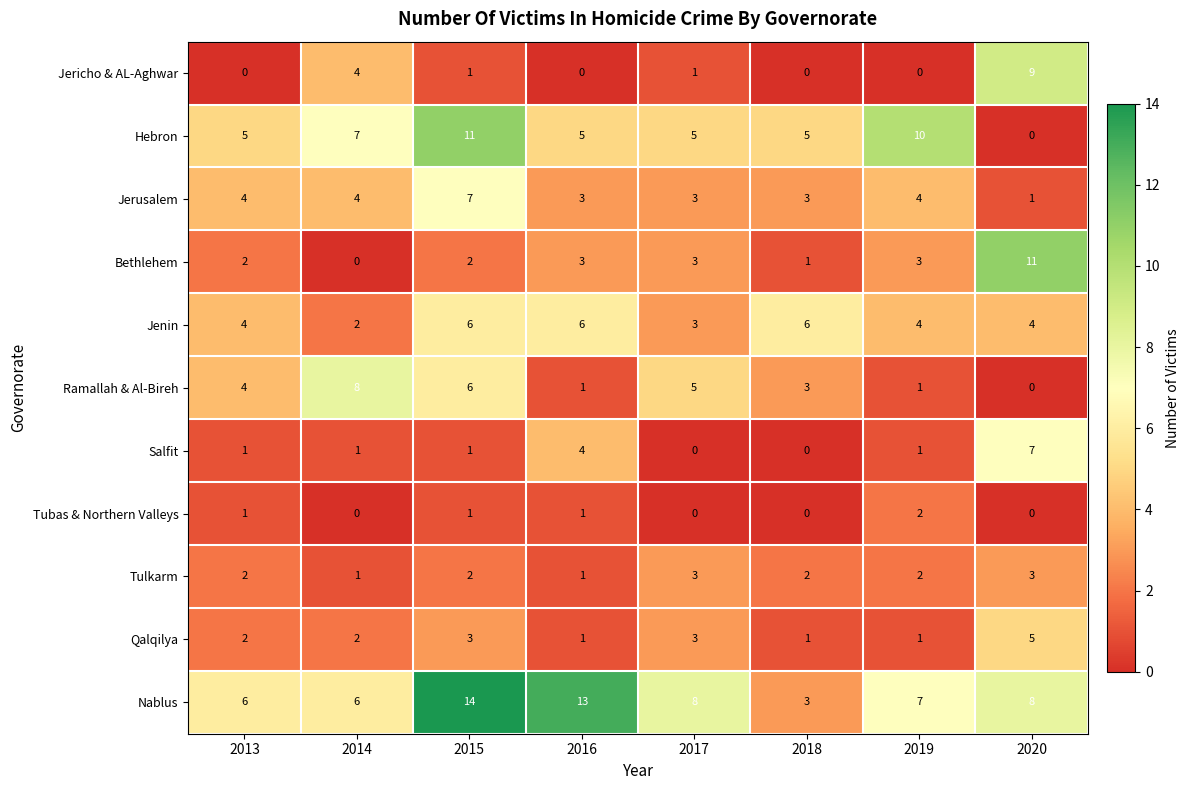

Between 2017 and 2019, which series saw the biggest shift?

Hebron